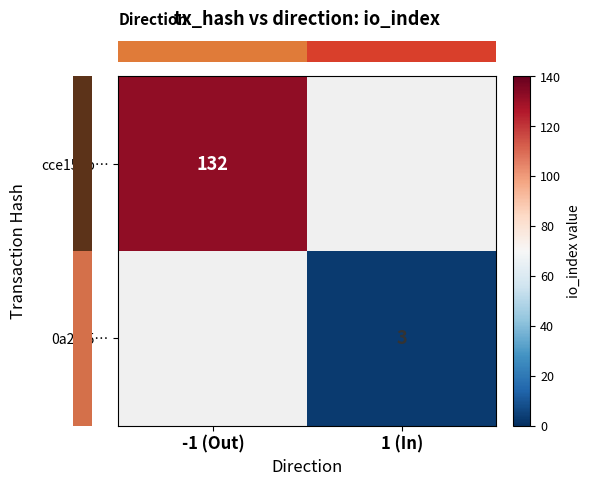

How many categories are shown in the chart?

2